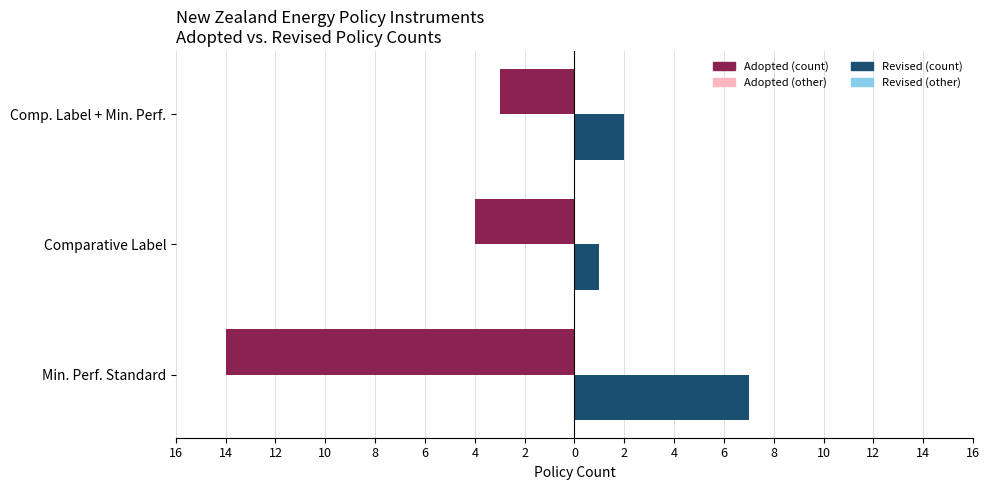

Reading left to right, transcribe all the data shown in this chart.

Adopted (count): -14	-4	-3
Revised (count): 7	1	2